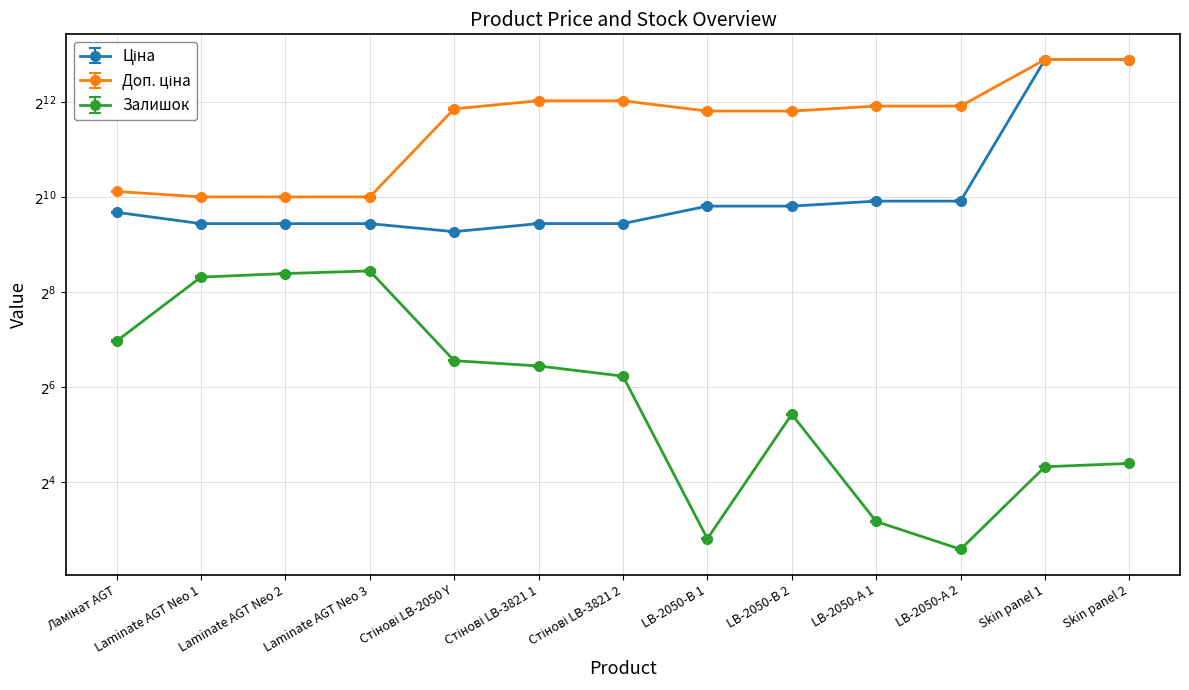

What is the difference between the highest and lowest values at Skin panel 2?

7575.3